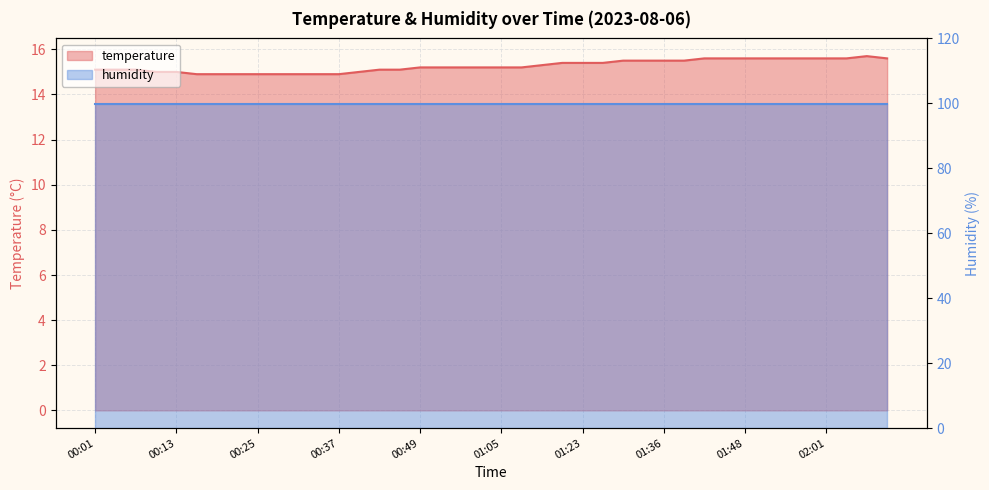

Does the chart have visible grid lines?

Yes